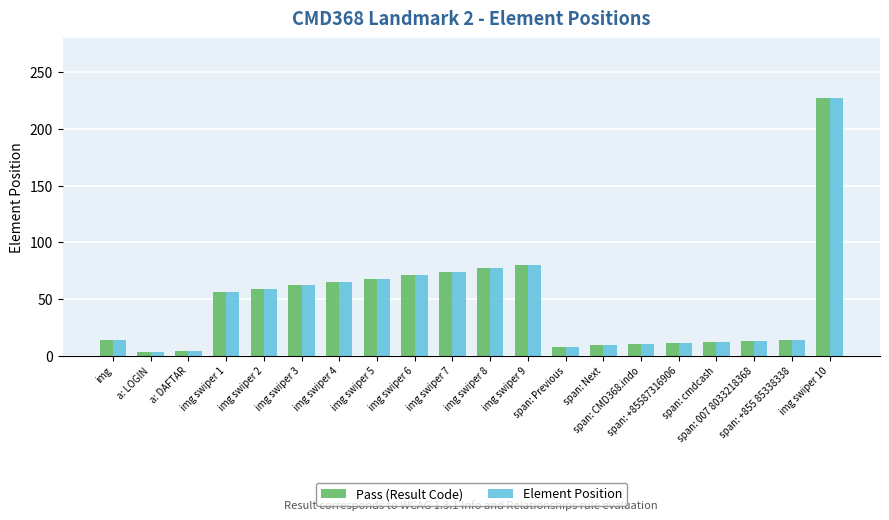

Where is Element Position nearest to the value 115?

img swiper 9